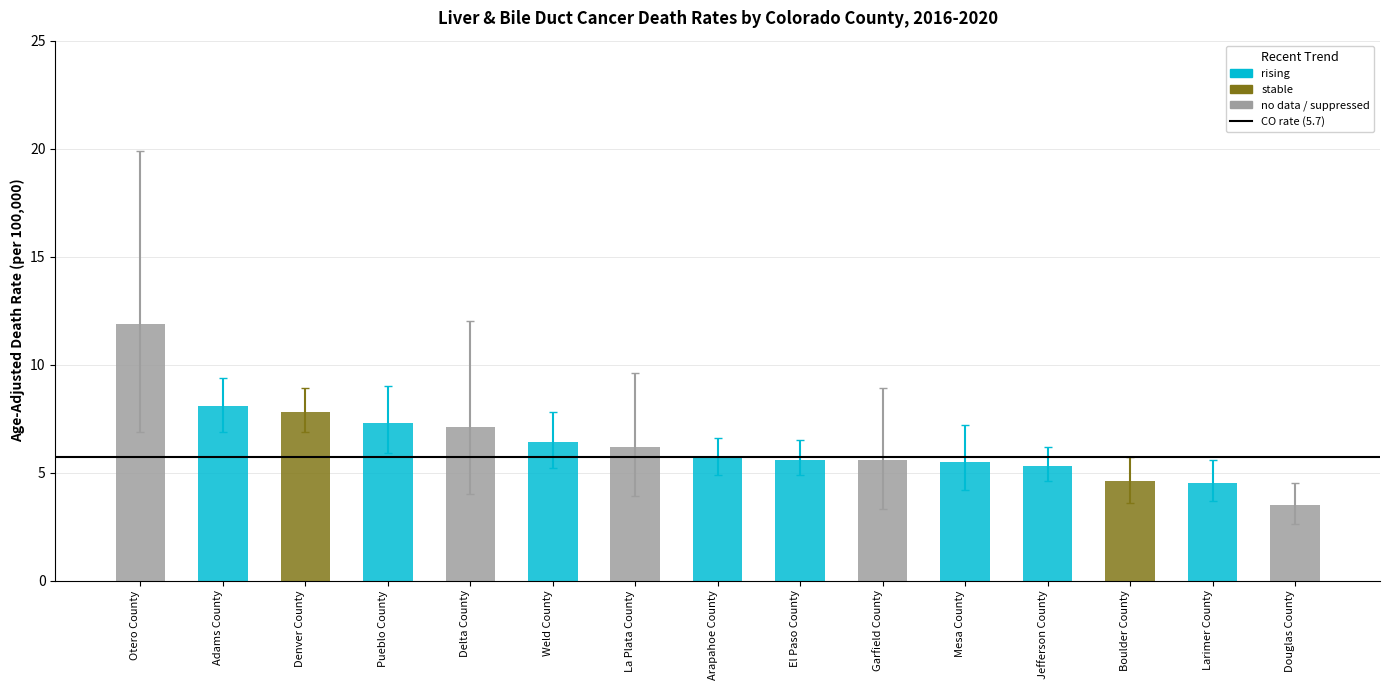

List the series in order of their overall mean, lowest first.

Lower CI, Age-Adjusted Death Rate, Upper CI